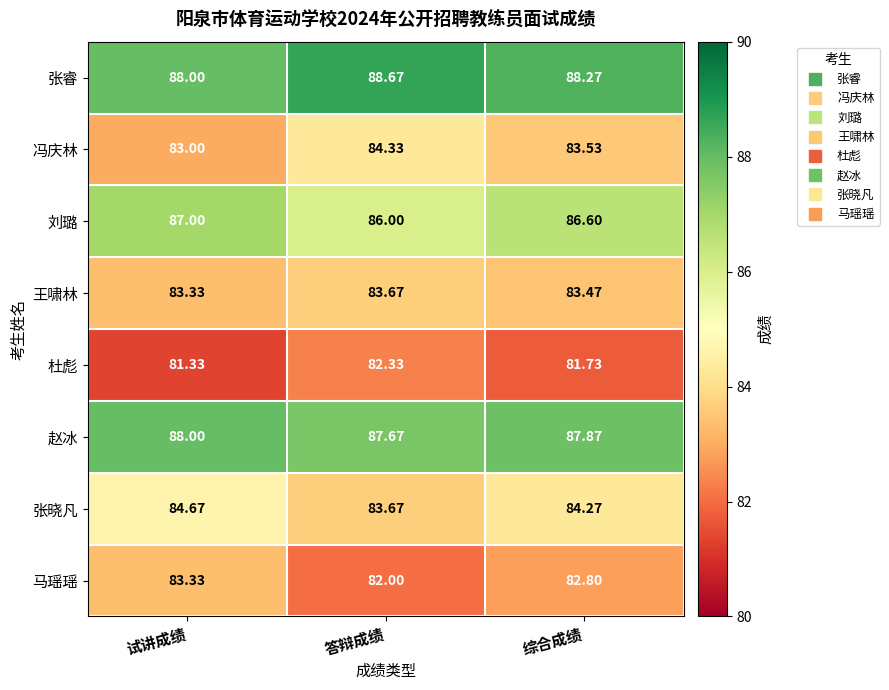

Which category has the highest value in the 刘璐 series?

试讲成绩